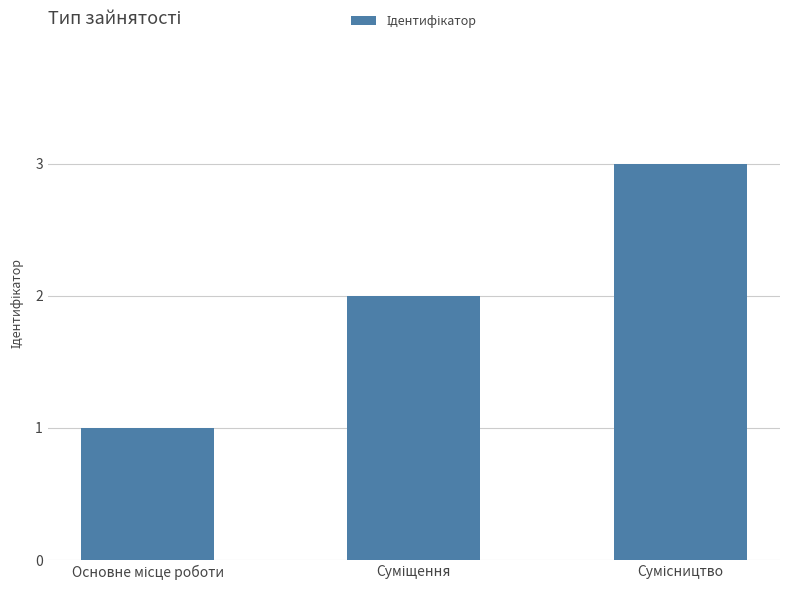

What is the greatest value displayed?

3